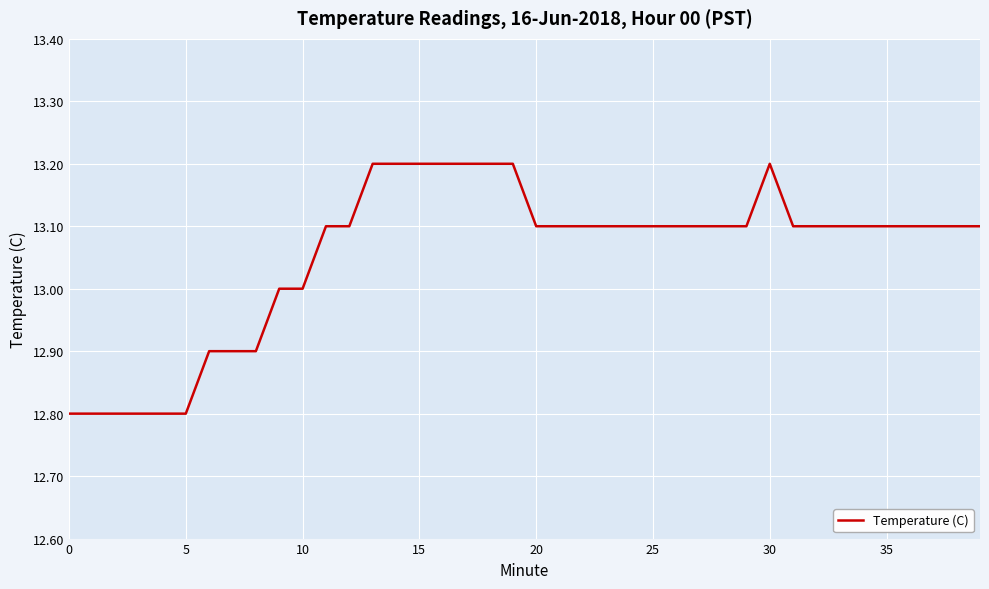

What is the smallest value displayed?

12.8